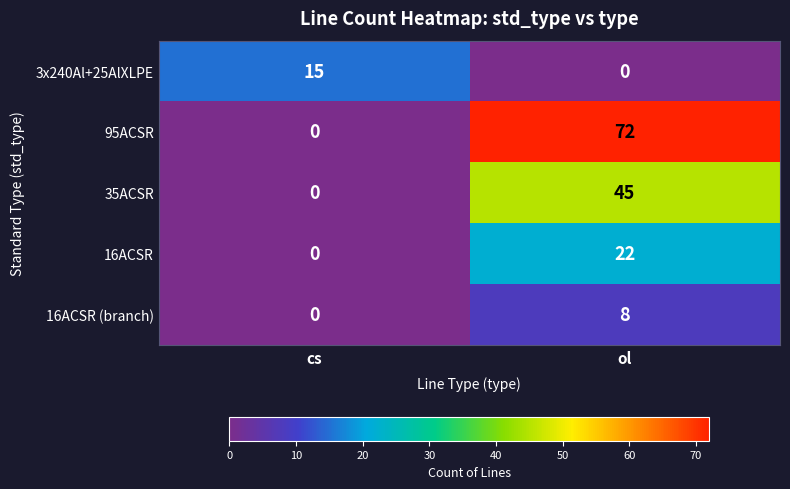

What is the greatest value displayed?

72